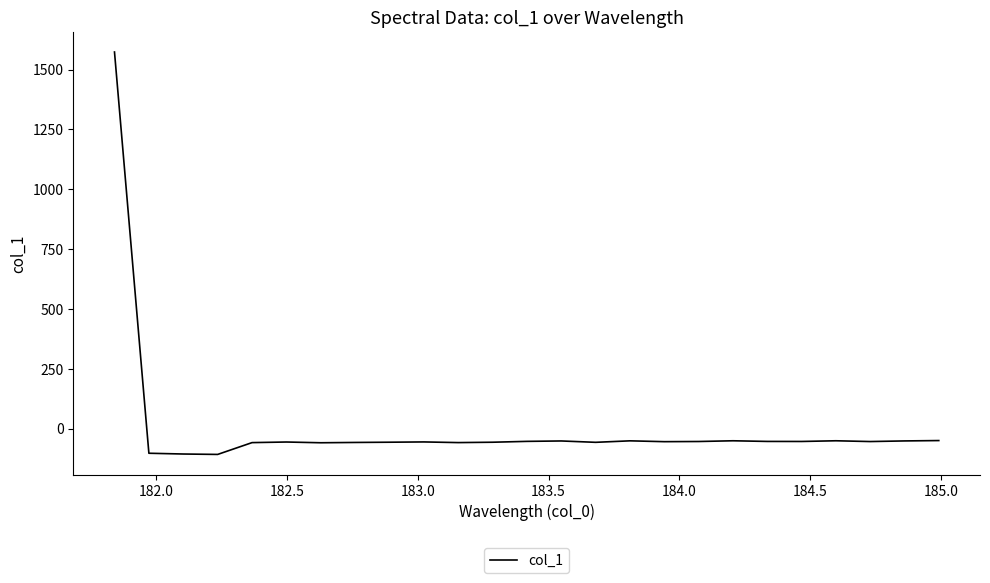

True or false: there are more than 0 points higher than both neighbors.

True